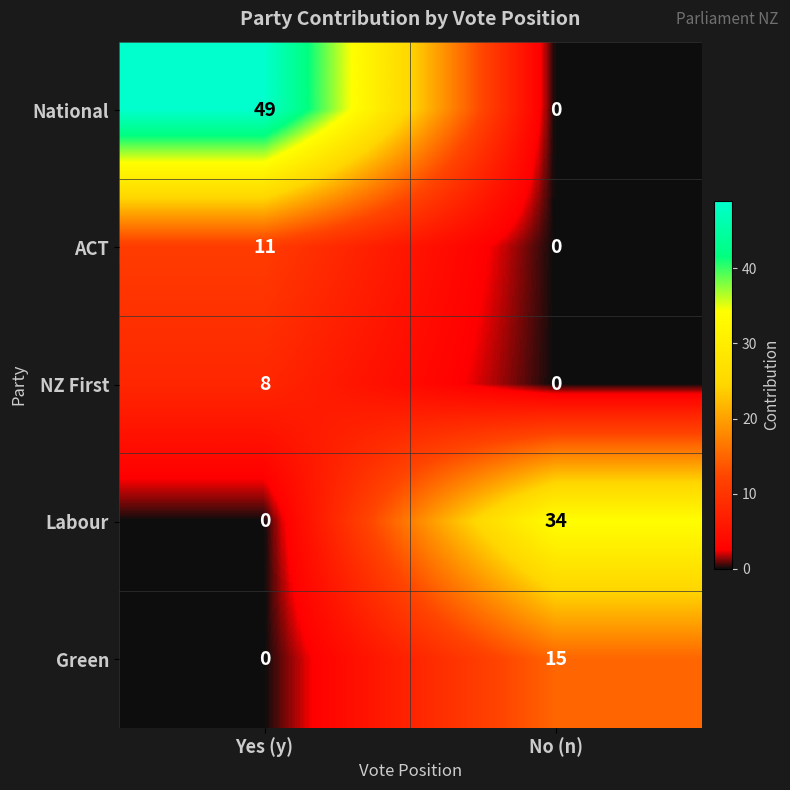

What is the difference between the ACT values at No (n) and Yes (y)?

11